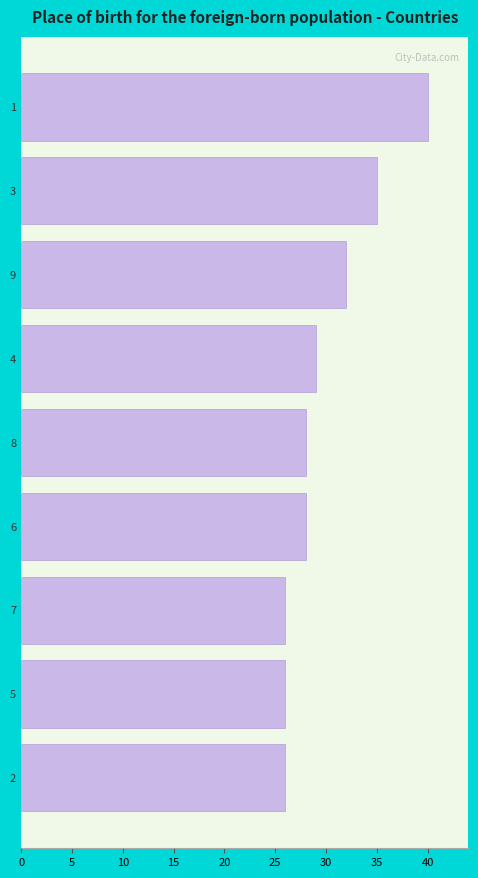

Reading bottom to top, list all the values displayed in this chart.

2=26	5=26	7=26	6=28	8=28	4=29	9=32	3=35	1=40